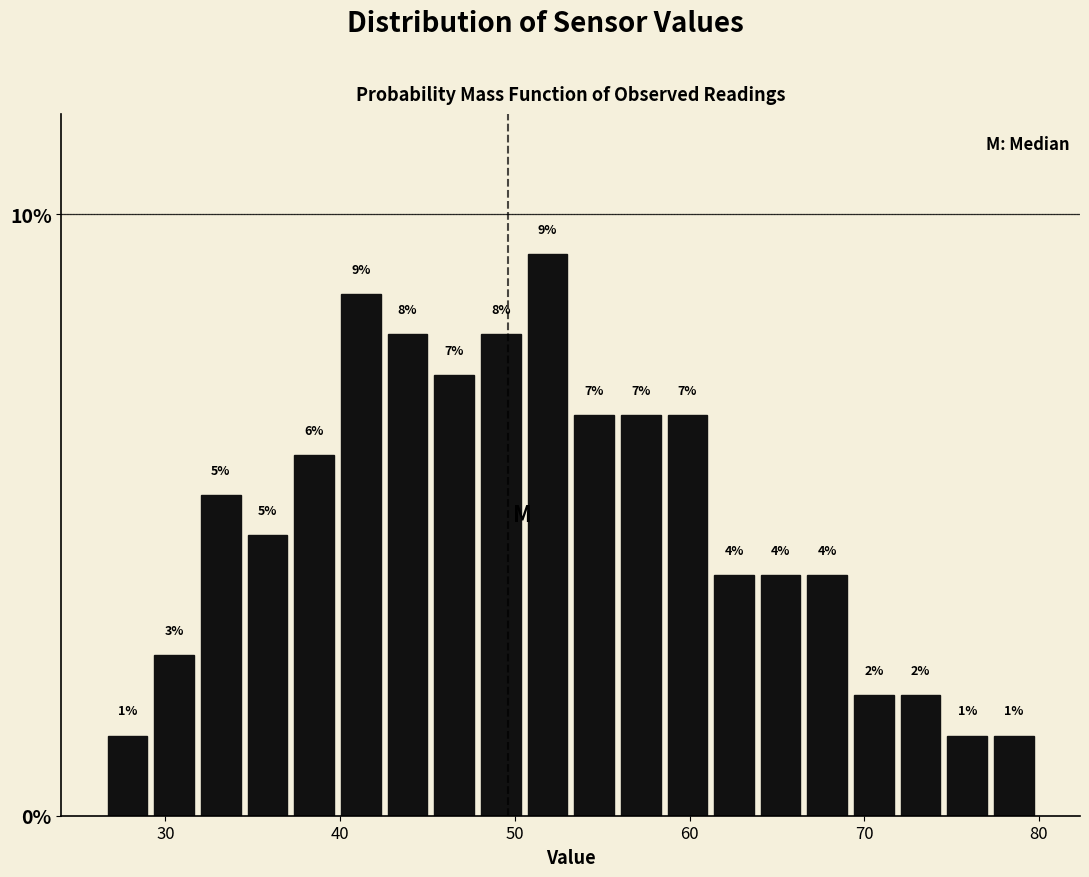

Around what value on the x-axis is the tallest bar? Give the approximate position of its centre, as read against the axis.

52